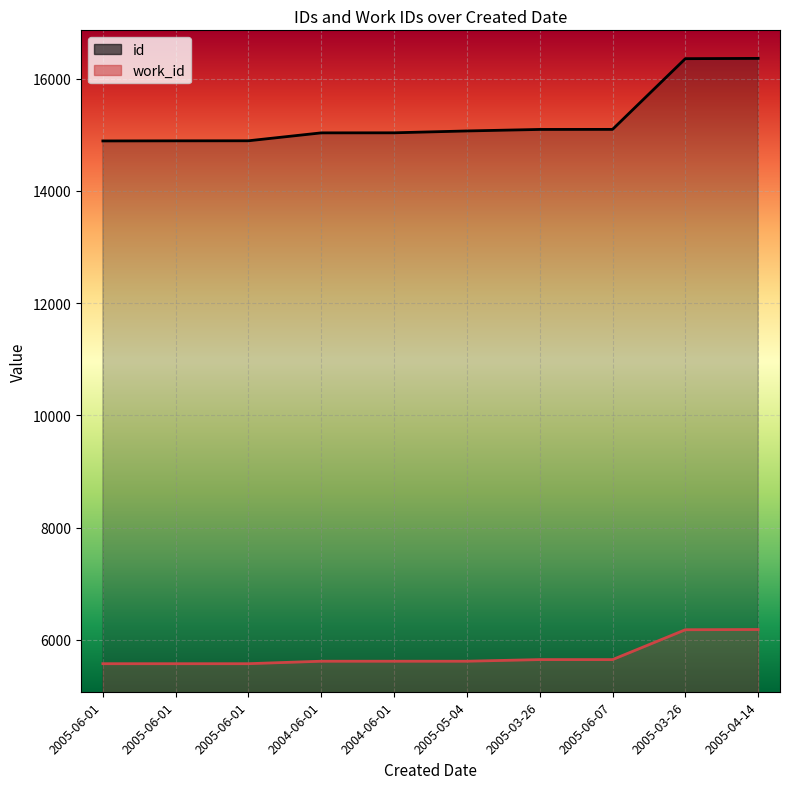

Where does the id series first go above 15067?

2005-03-26